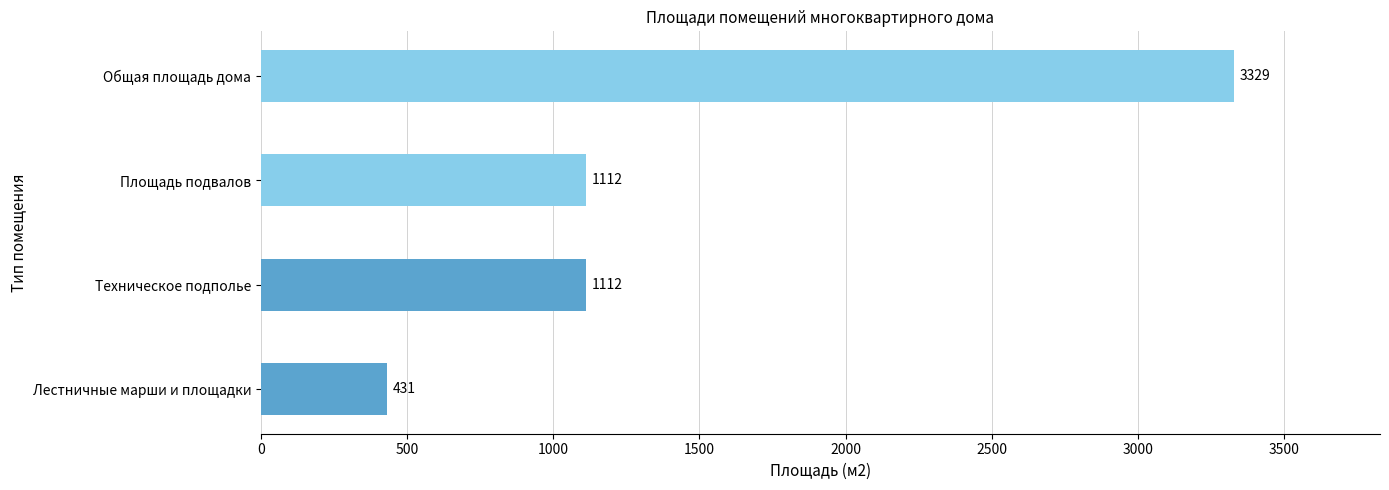

True or false: the data shows 1656 at Площадь подвалов.

False